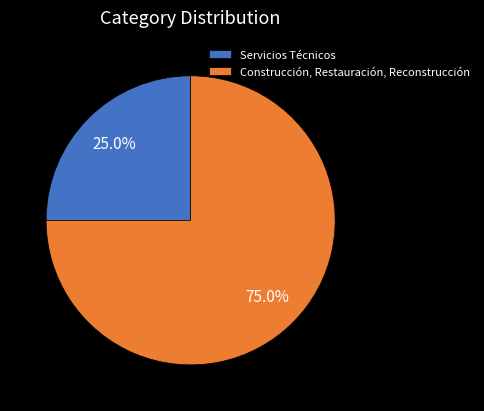

The Construcción, Restauración, Reconstrucción slice represents 75% of the pie. True or false?

True